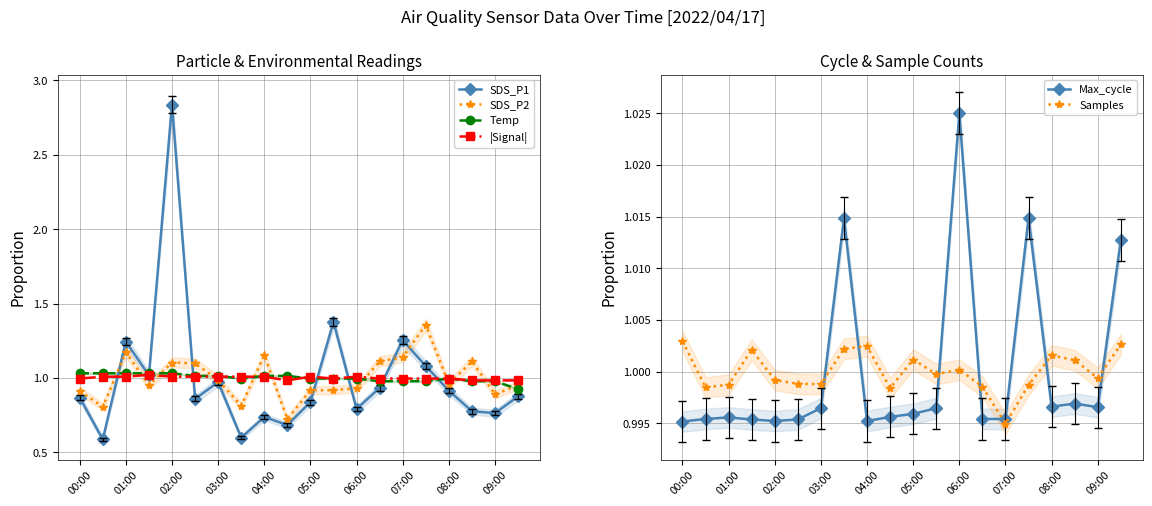

Is it true that SDS_P1 equals 0.8 at 17?

True